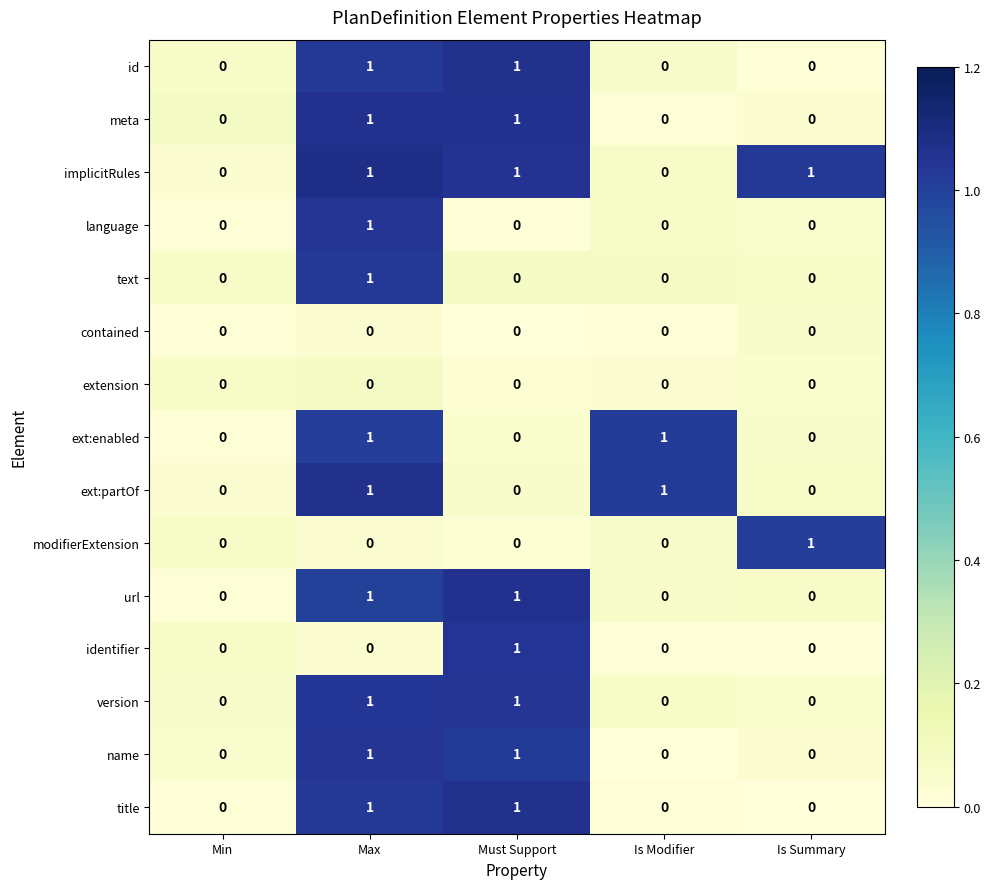

How many name values are between 0 and 1?

5